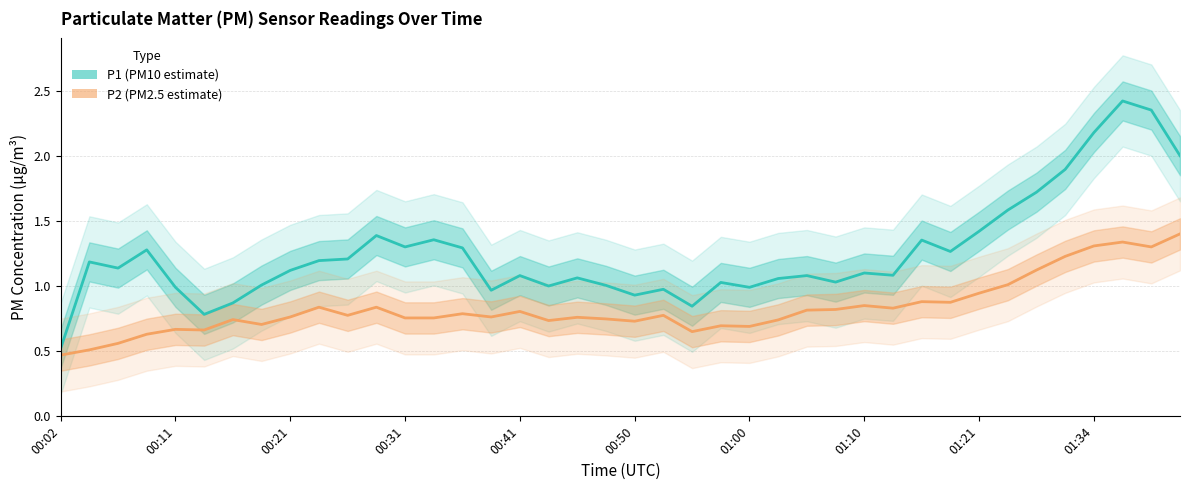

Does the chart have visible grid lines?

Yes